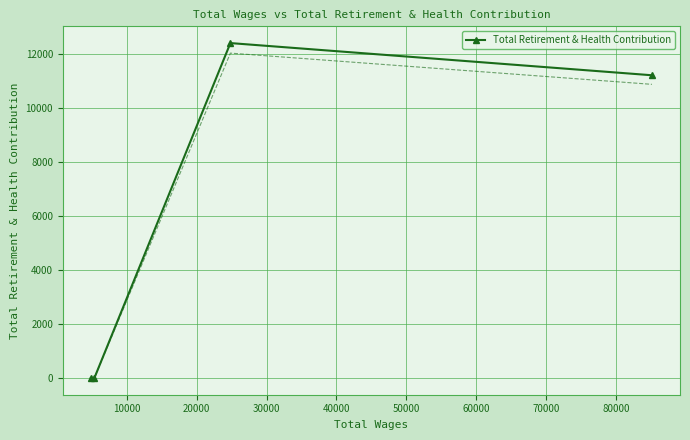

True or false: Total Retirement & Health Contribution has more than 2 interior local peaks.

False